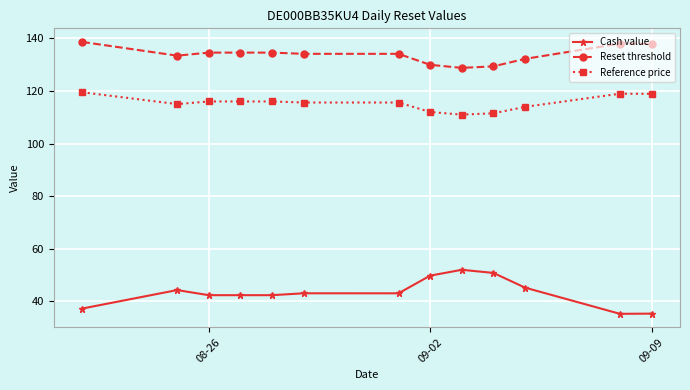

What is the maximum value shown in the chart?

138.6